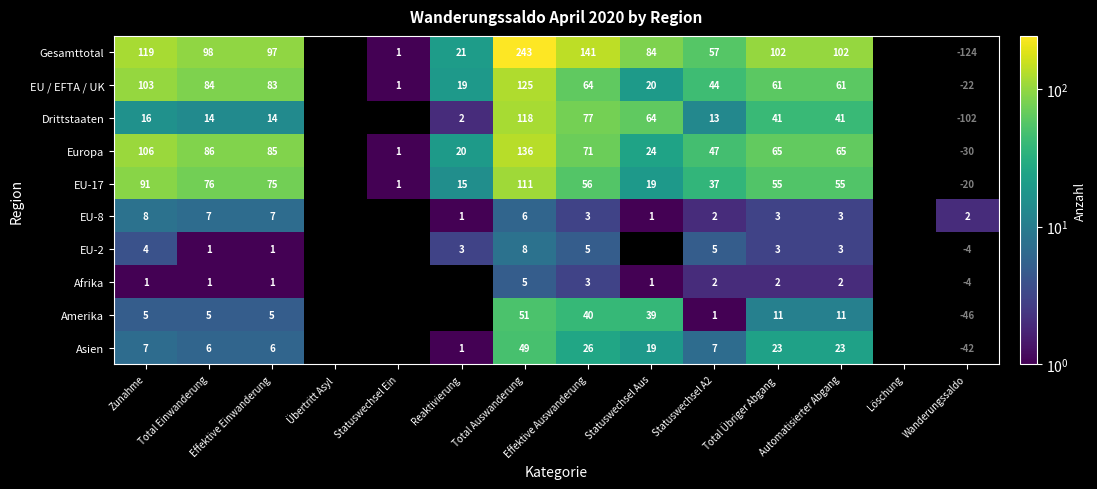

What is the difference between the highest and lowest values at Effektive Auswanderung?

138